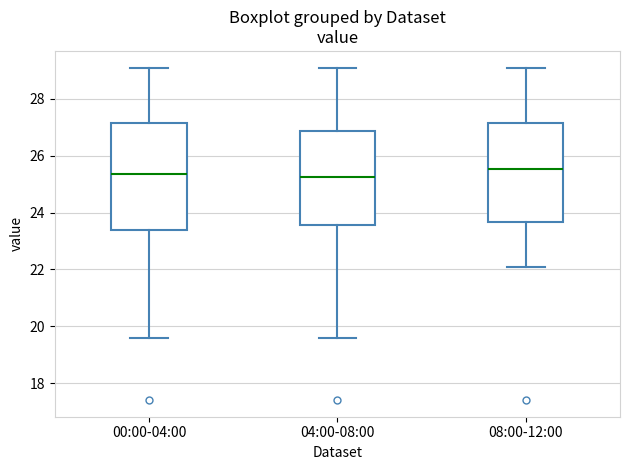

Which box is the tallest, from its lower edge to its upper edge?

00:00-04:00